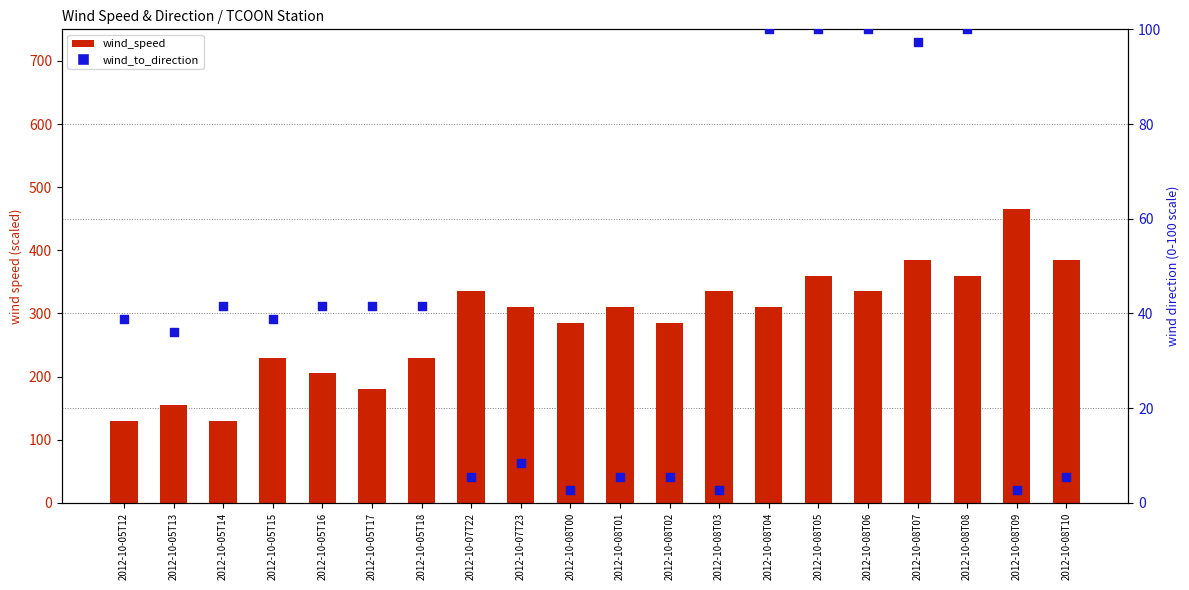

What is the total value across all series at 2012-10-05T12?

168.9